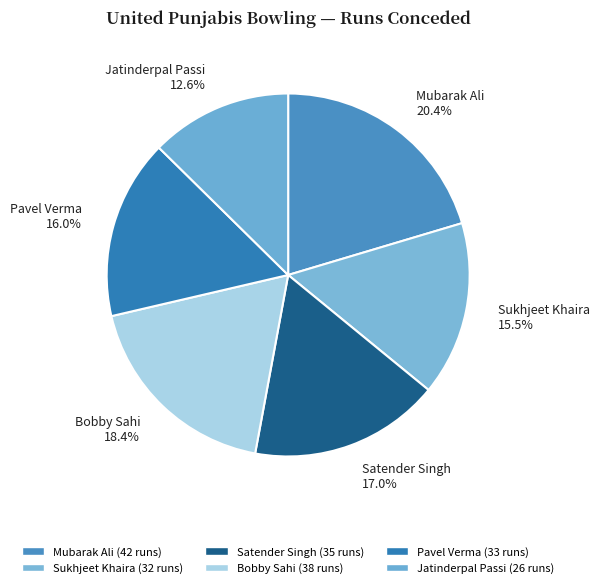

To the nearest percent, what is the difference between the Bobby Sahi and Pavel Verma slice percentages?

2%